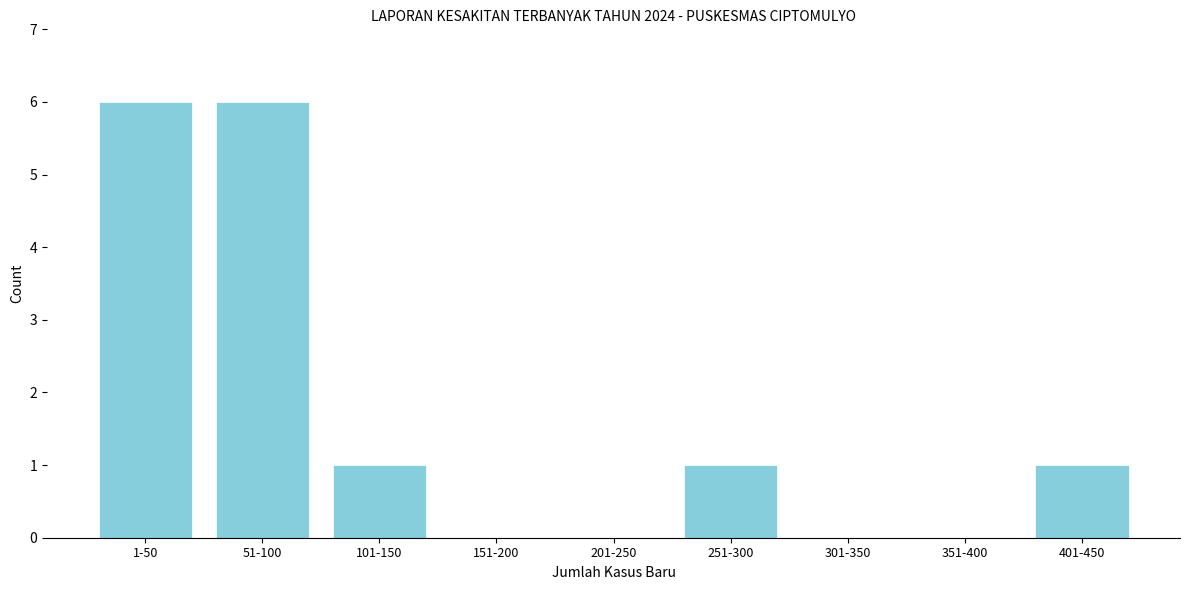

Reading right to left, list all the values displayed in this chart.

401-450=1	351-400=0	301-350=0	251-300=1	201-250=0	151-200=0	101-150=1	51-100=6	1-50=6